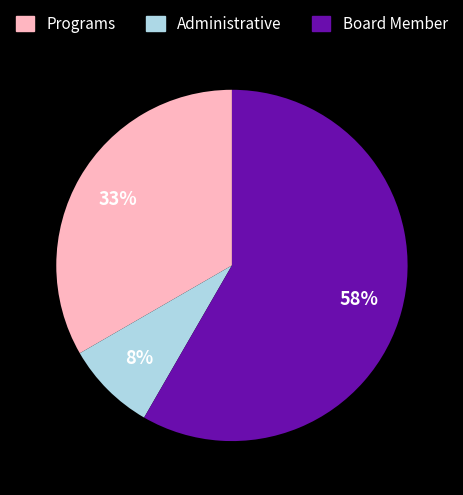

What is the largest slice in the pie chart?

Board Member